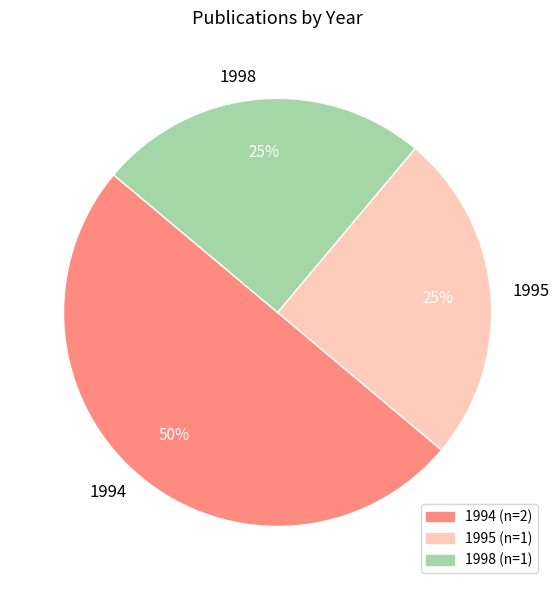

The 1995 slice represents 10% of the pie. True or false?

False